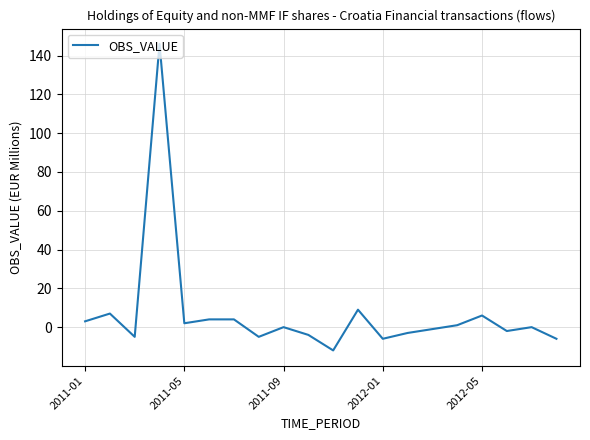

What is the smallest value displayed?

-12